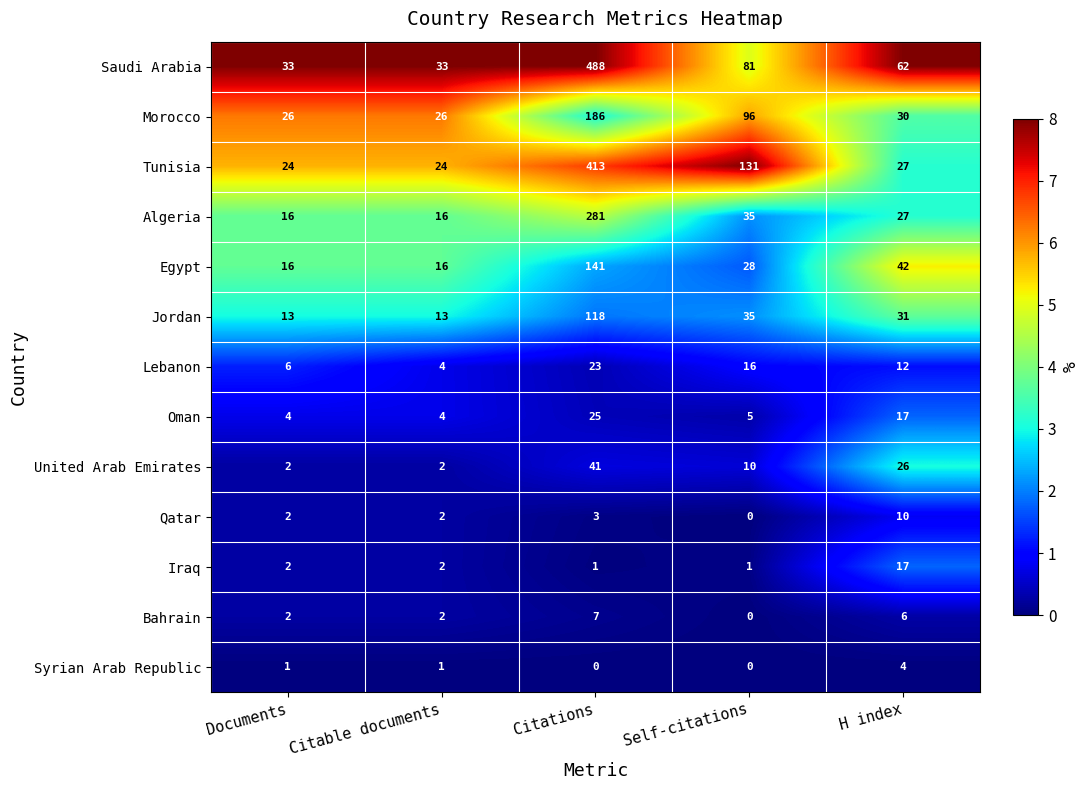

Rank the series at Citations from lowest to highest value.

Syrian Arab Republic, Iraq, Qatar, Bahrain, Lebanon, Oman, United Arab Emirates, Jordan, Egypt, Morocco, Algeria, Tunisia, Saudi Arabia